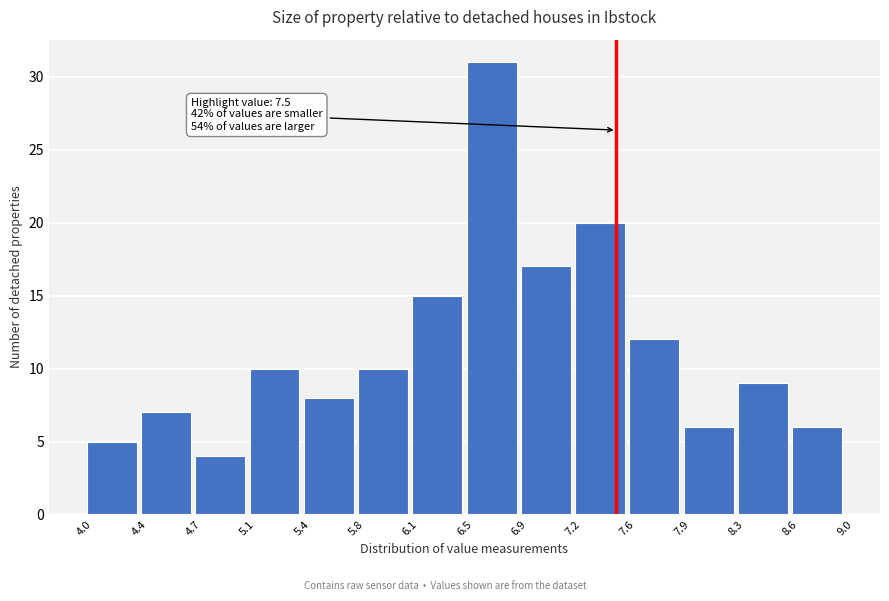

Which range on the x-axis has the tallest bar?

6.5 to 6.9